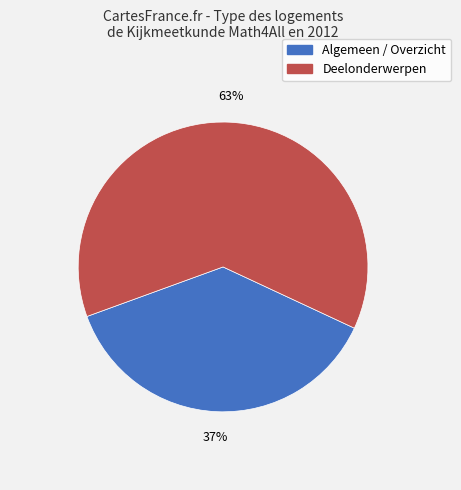

Is there a majority slice in this chart?

Yes